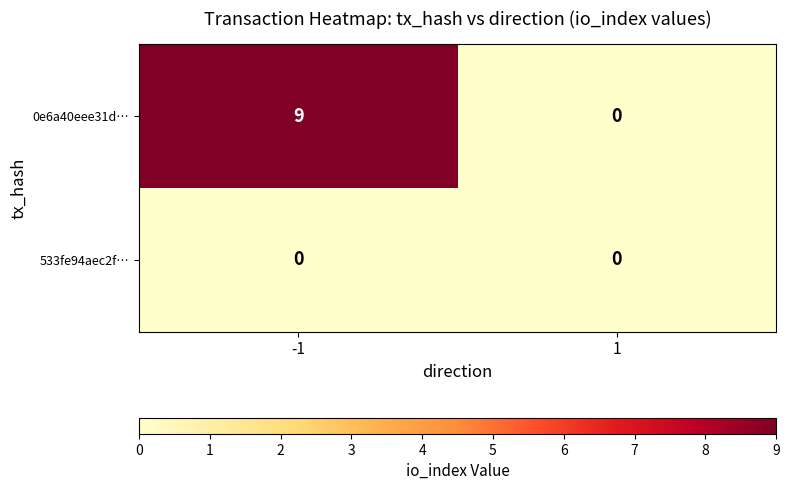

What is the sum of the 0e6a40eee31d… values at 1 and -1?

9